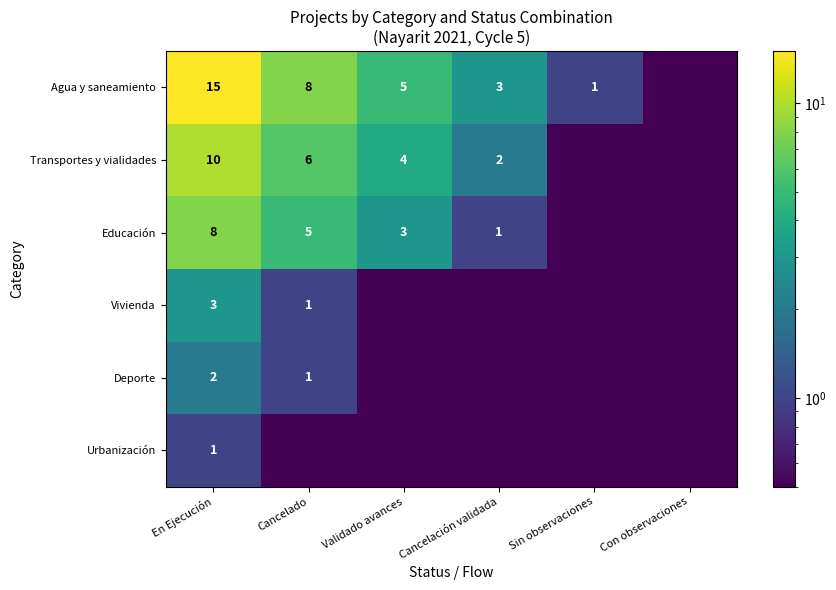

Which has a higher value, En Ejecución or Sin observaciones?

En Ejecución